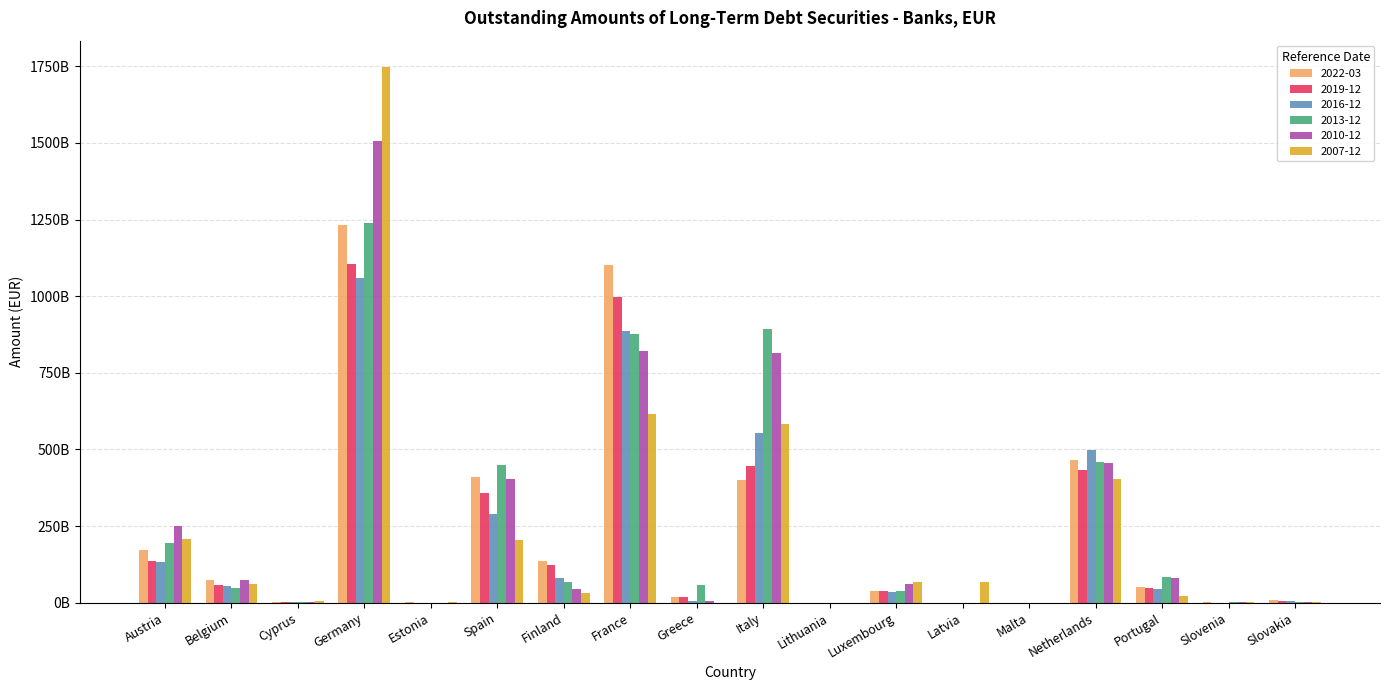

What is the value of the 2013-12 bar at the 15th from the left?

459452611000.0